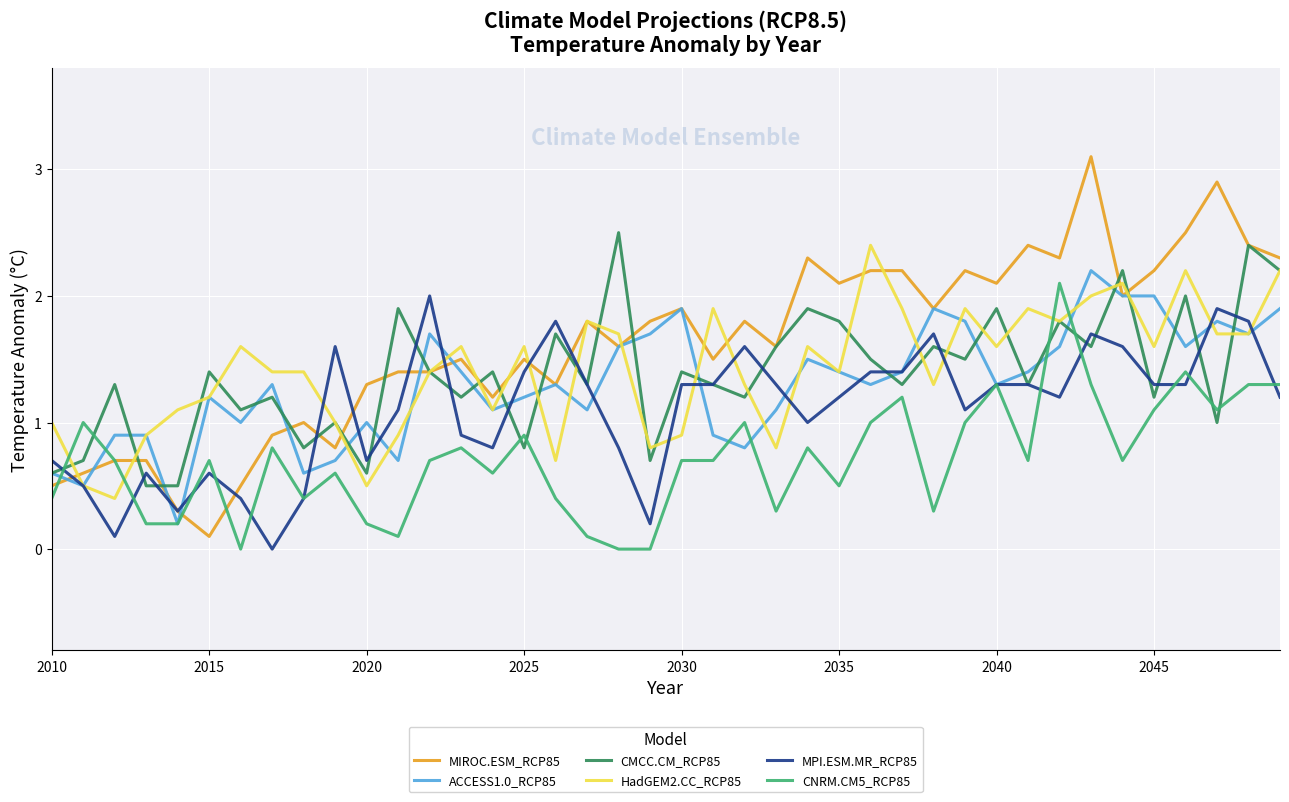

Which series has the largest range (max minus min)?

MIROC.ESM_RCP85